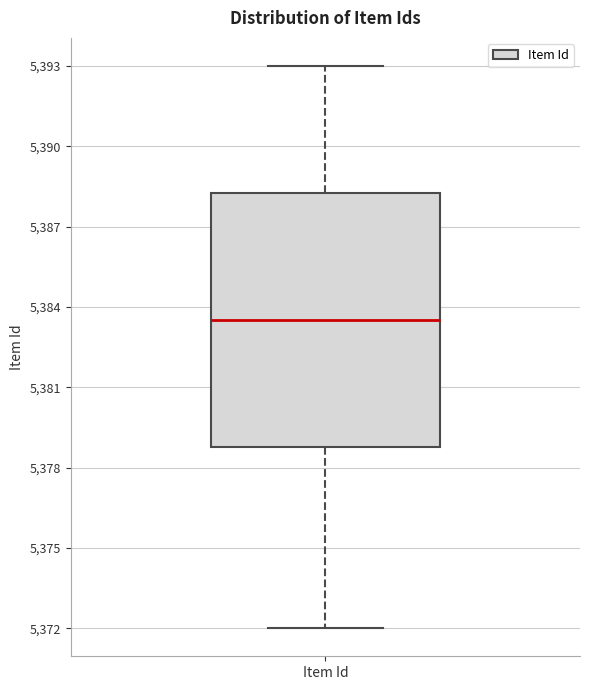

Read this box plot against the y-axis: the position of the median line, the range covered by the box, and the ends of both whiskers. The values are not printed on the chart, so give them approximately, as read against the axis.

median 5383.5, box 5379.0 to 5388.5, whiskers 5372.0 to 5393.0